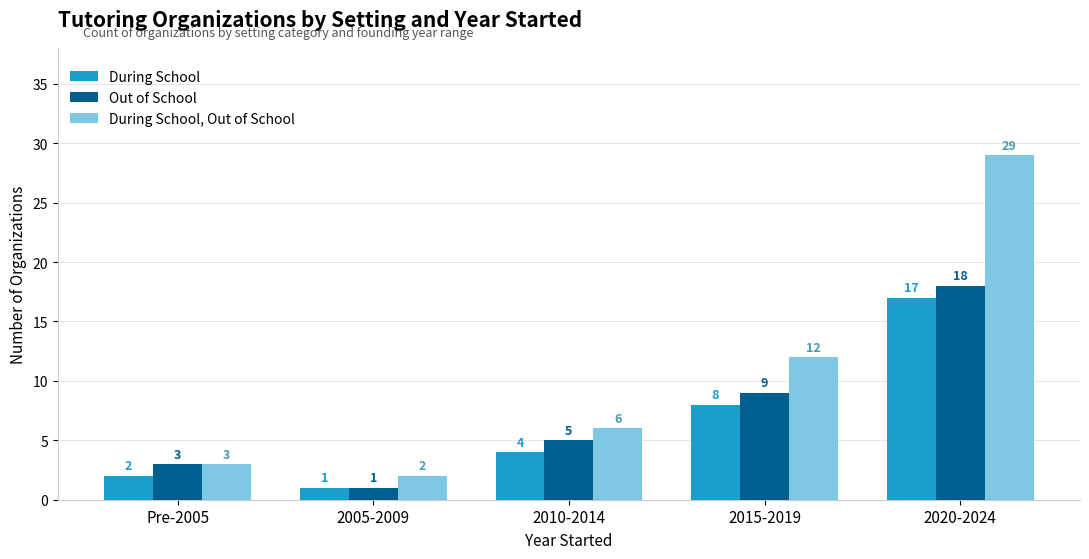

At which category is the sum across all series the highest?

2020-2024